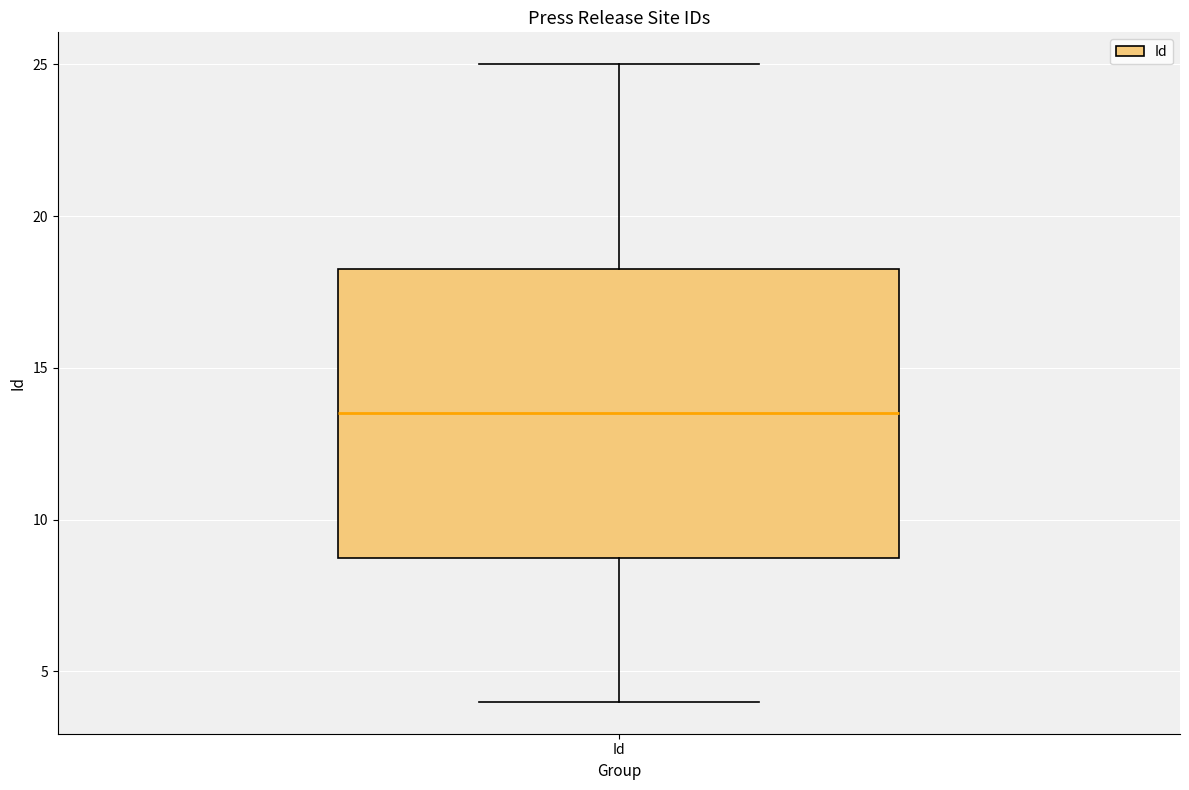

Where is the lower edge of the box for Id on the y-axis? The values are not printed on the chart, so give them approximately, as read against the axis.

9.0